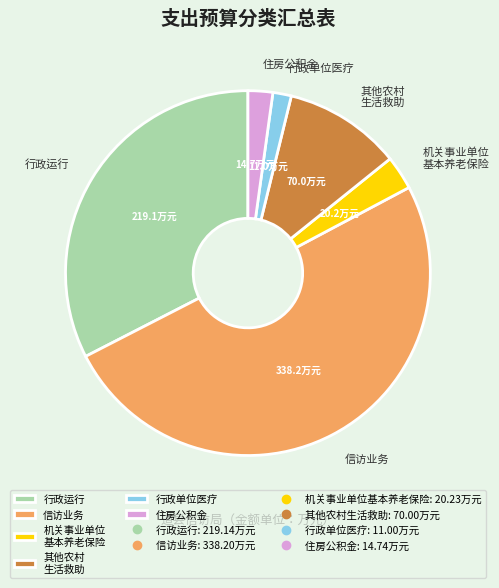

Which has a higher value, 机关事业单位 基本养老保险 or 行政运行?

行政运行